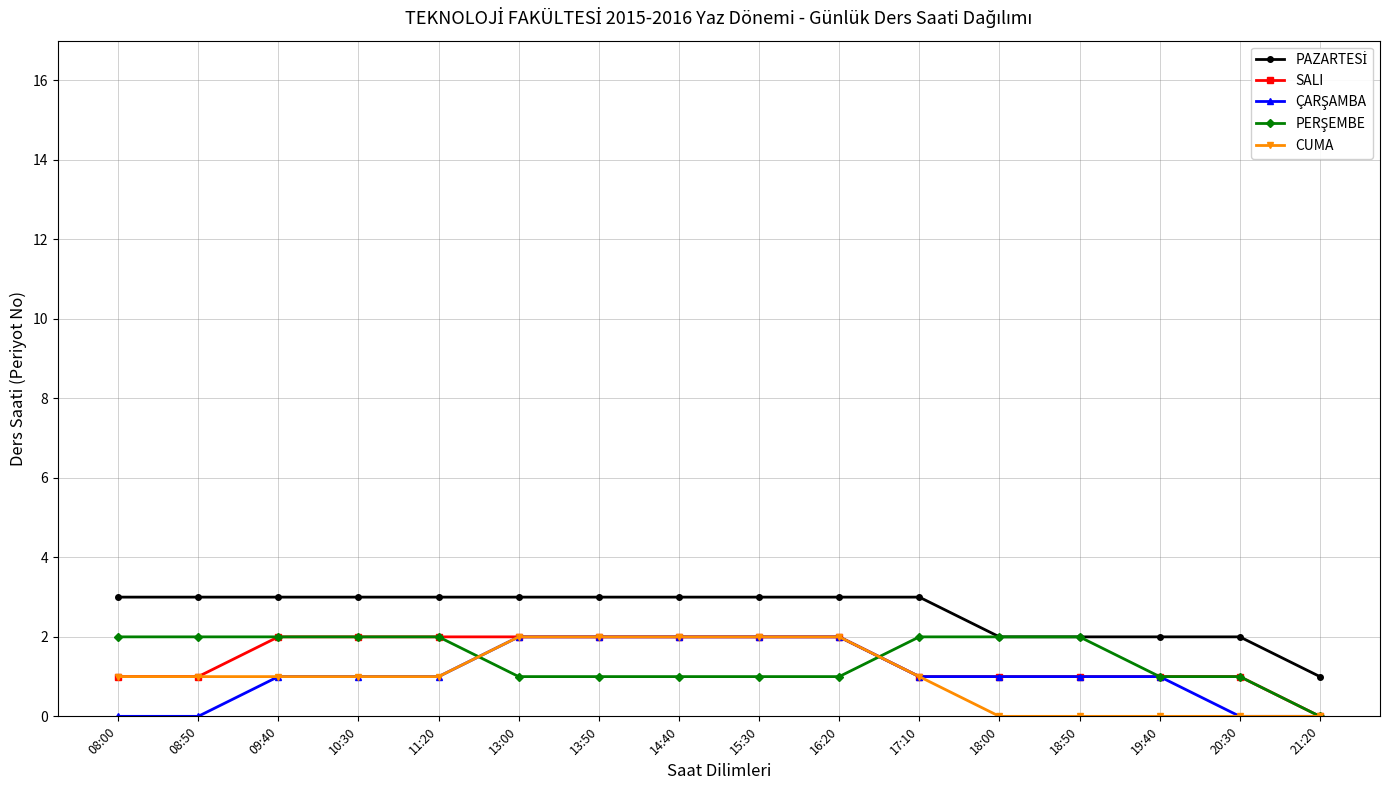

How many data points does each series have?

16